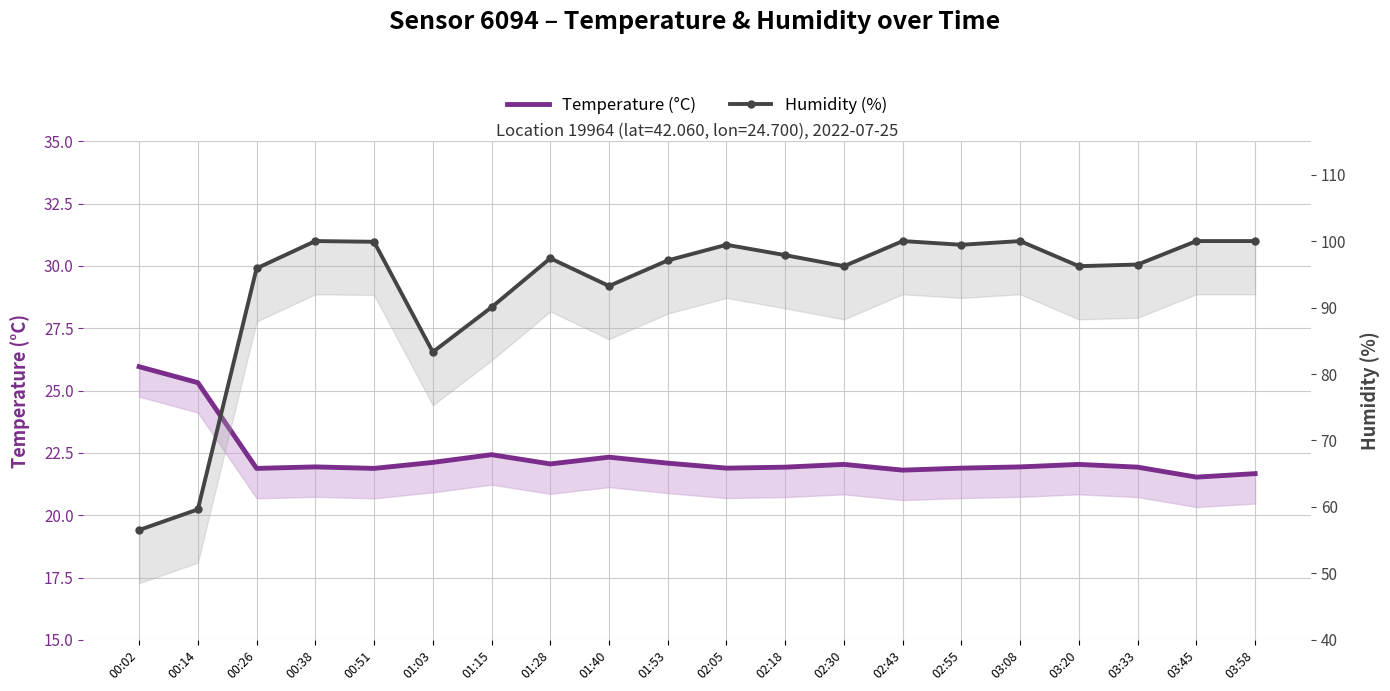

Reading left to right, transcribe all the data shown in this chart.

Temperature (°C): 00:02=26.0	00:14=25.3	00:26=21.9	00:38=21.9	00:51=21.9	01:03=22.1	01:15=22.4	01:28=22.1	01:40=22.3	01:53=22.1	02:05=21.9	02:18=21.9	02:30=22.0	02:43=21.8	02:55=21.9	03:08=21.9	03:20=22.0	03:33=21.9	03:45=21.5	03:58=21.7
Humidity (%): 00:02=56.5	00:14=59.6	00:26=95.9	00:38=100.0	00:51=99.9	01:03=83.3	01:15=90.0	01:28=97.4	01:40=93.2	01:53=97.1	02:05=99.4	02:18=97.9	02:30=96.2	02:43=100.0	02:55=99.4	03:08=100.0	03:20=96.2	03:33=96.5	03:45=100.0	03:58=100.0